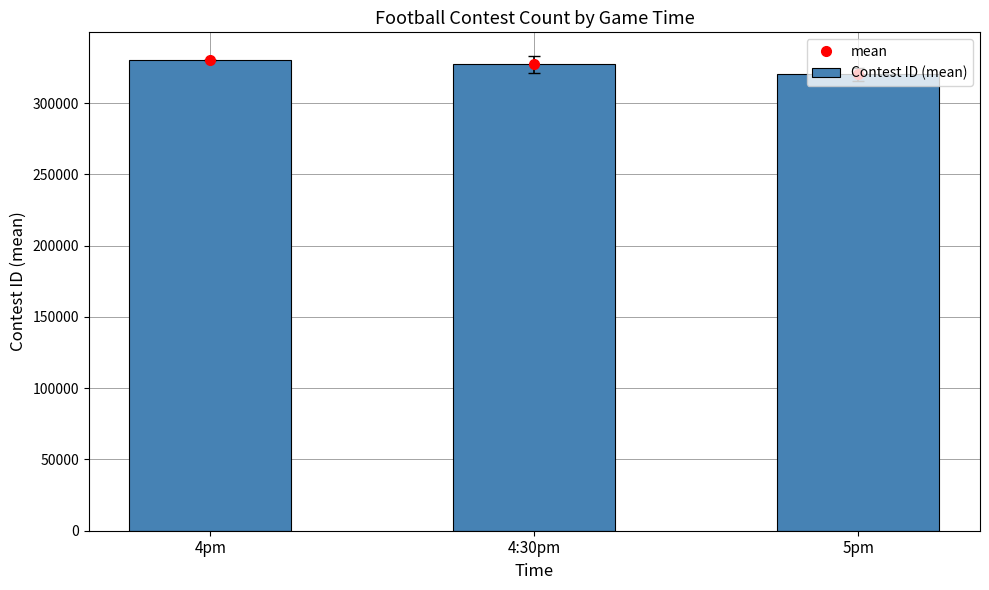

How many categories are shown in the chart?

3